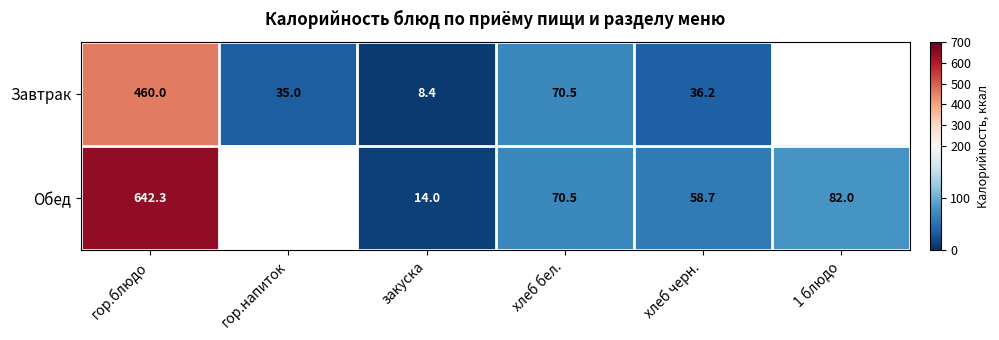

Which category has the highest value across all series?

гор.блюдо